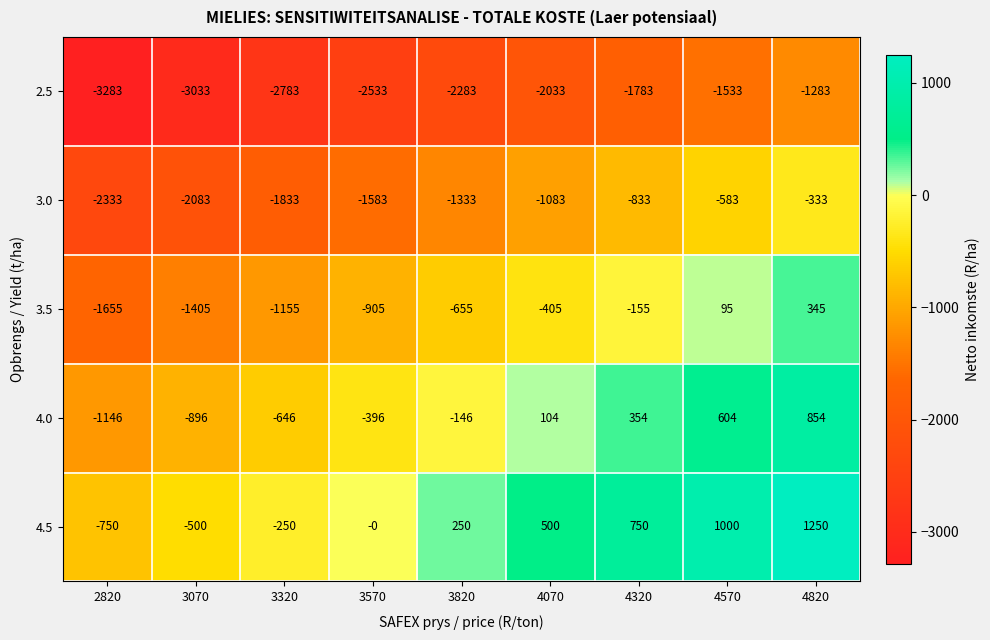

What is the smallest value displayed?

-3283